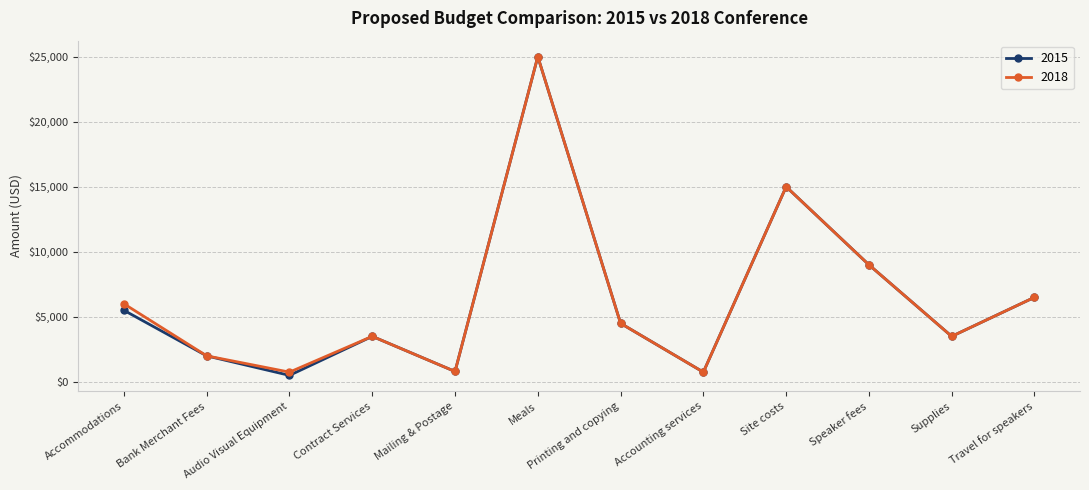

What is the label of the 5th point from the left?

Mailing & Postage